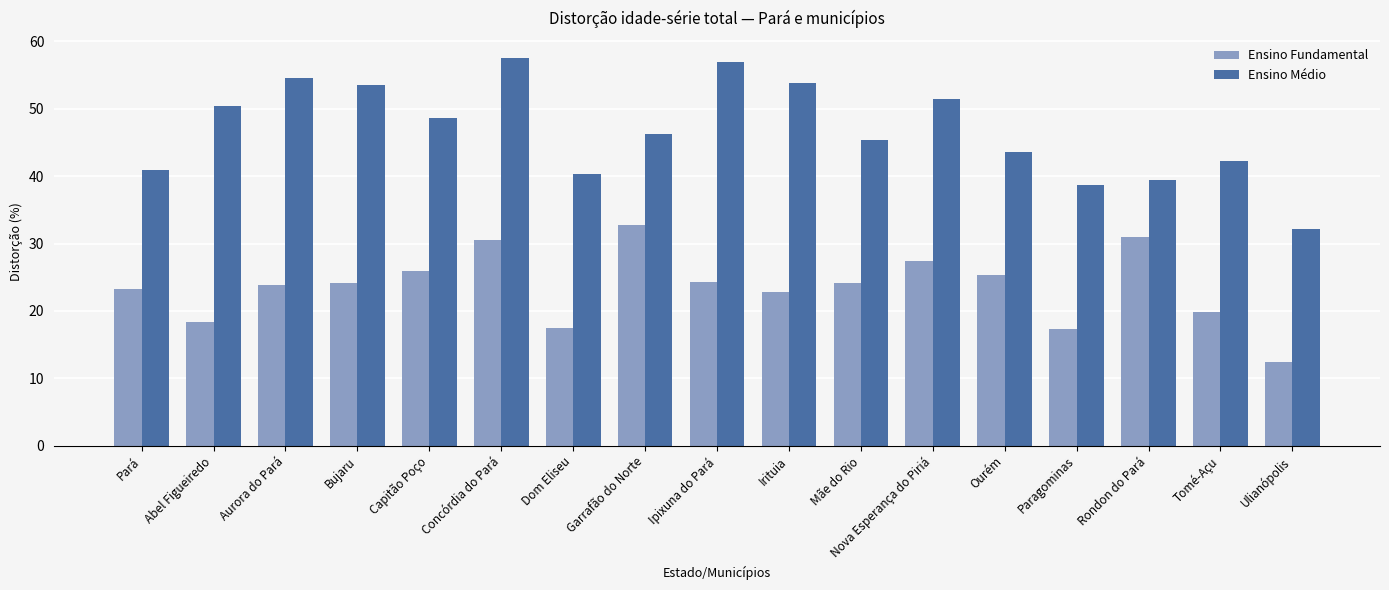

What position from the right is Ulianópolis?

1